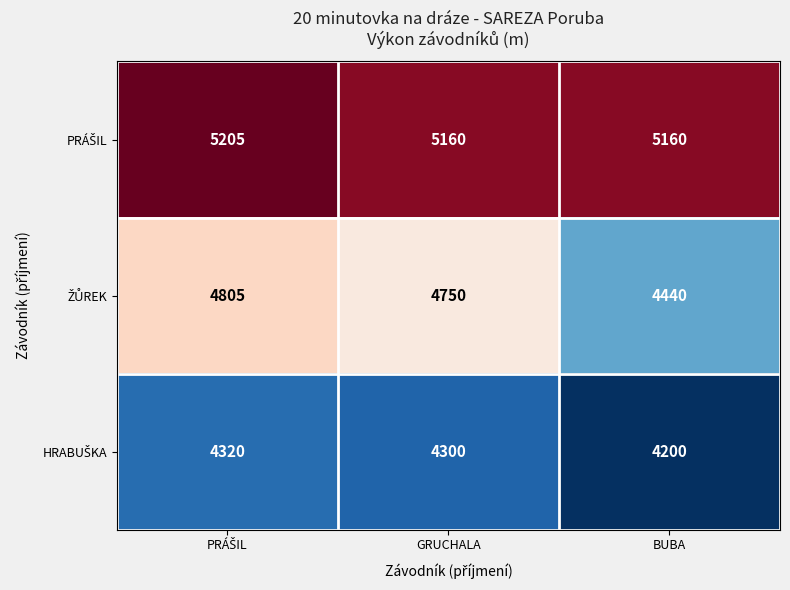

At which category does the chart reach its minimum across all series?

BUBA